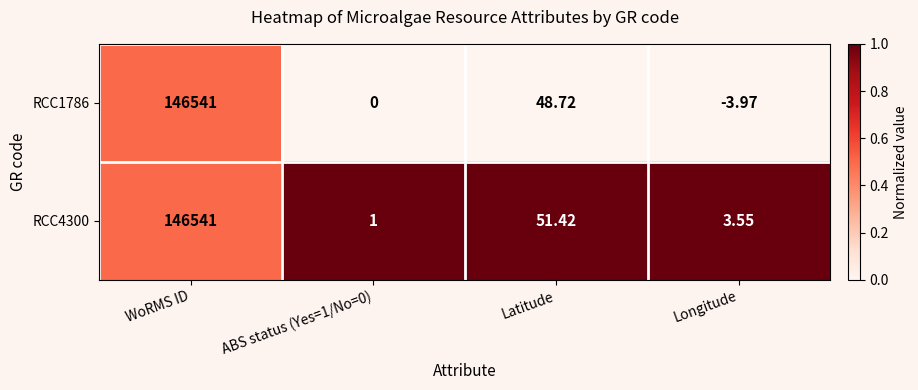

At which category is the sum across all series the highest?

WoRMS ID